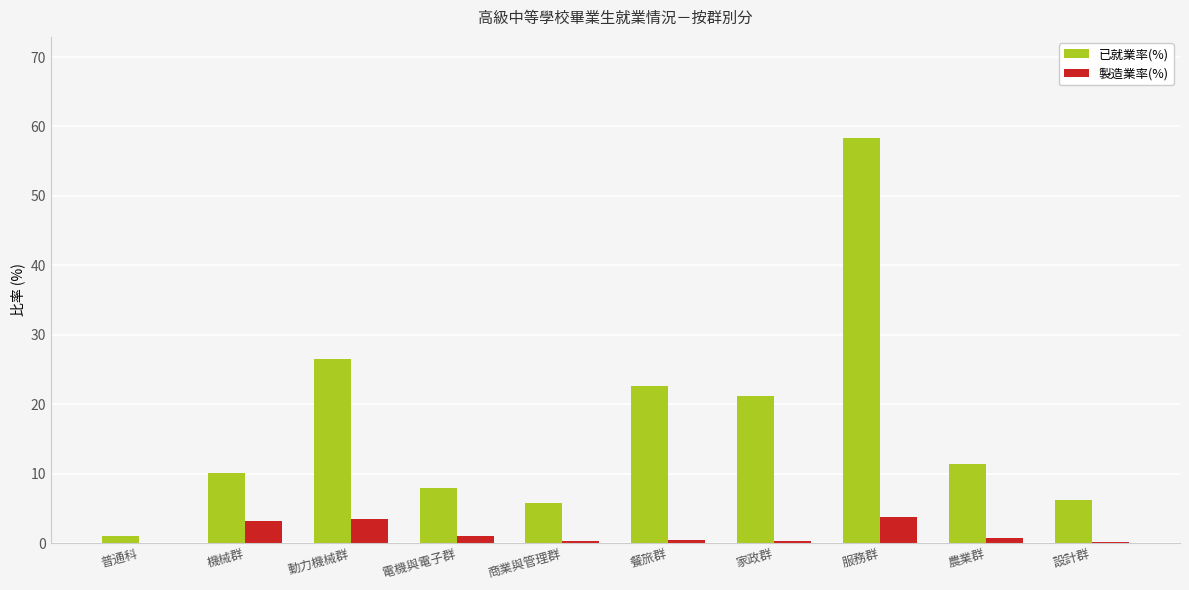

Is the value of 已就業率(%) at 設計群 greater than the value of 製造業率(%) at 農業群?

Yes